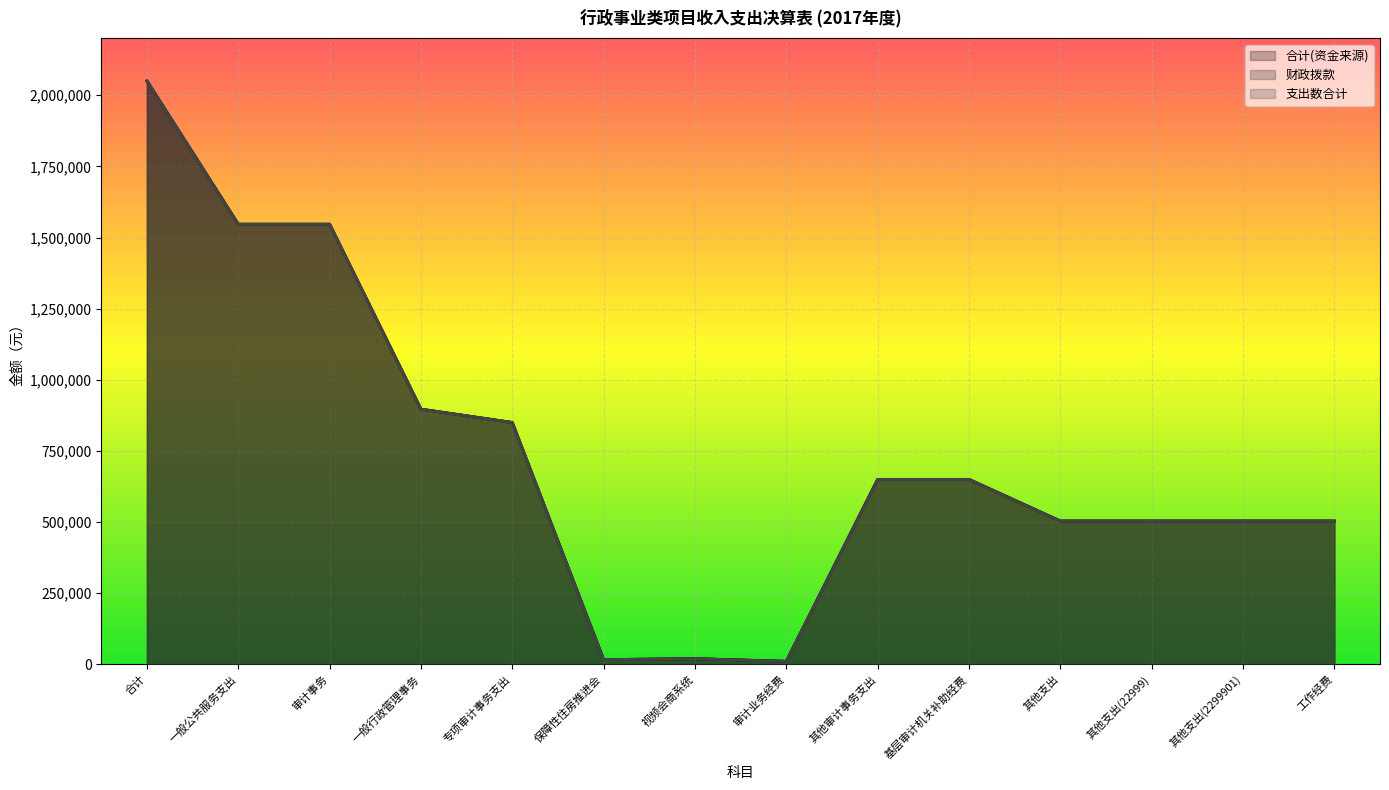

What is the approximate value of 合计(资金来源) at 一般行政管理事务?

896800